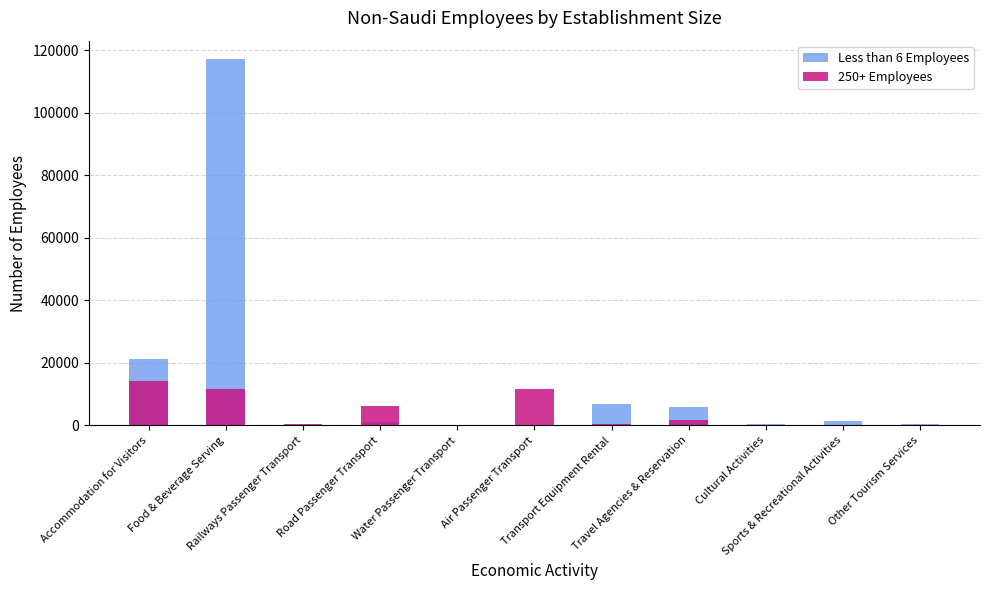

Which series has the widest spread of values?

Less than 6 Employees